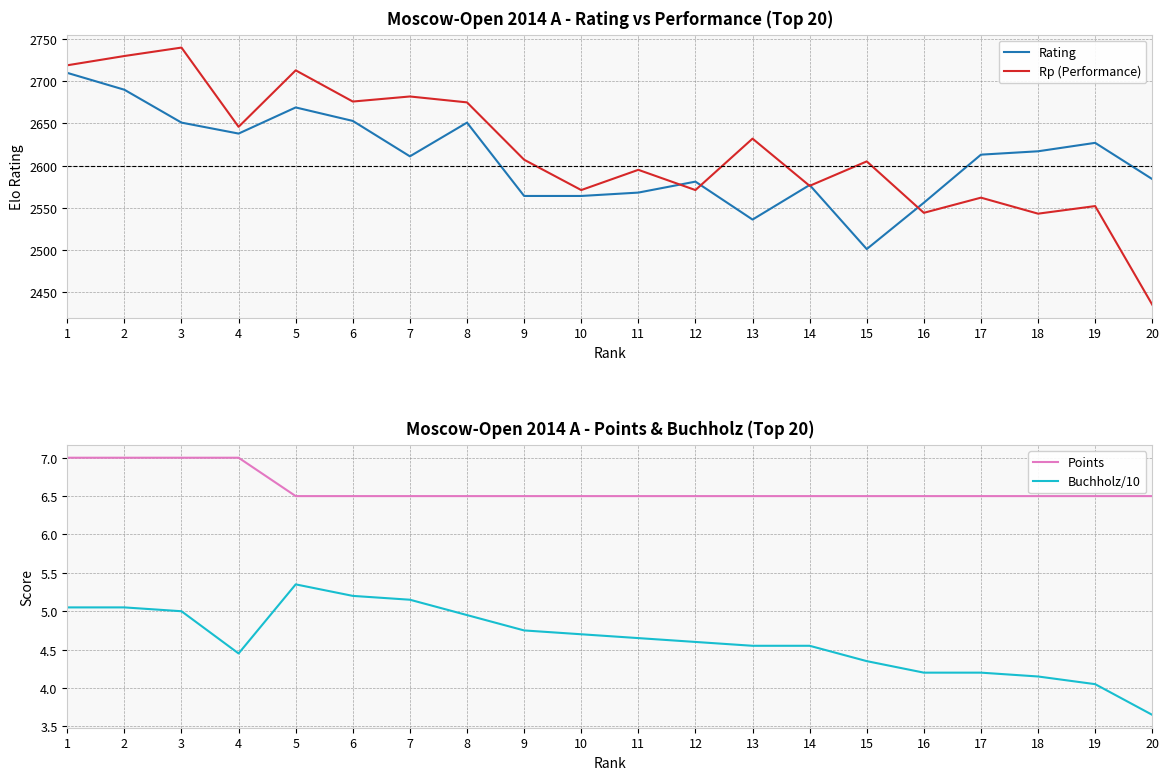

List the labels in order of Buchholz/10 value, largest first.

5, 6, 7, 1, 2, 3, 8, 9, 10, 11, 12, 13, 14, 4, 15, 16, 17, 18, 19, 20